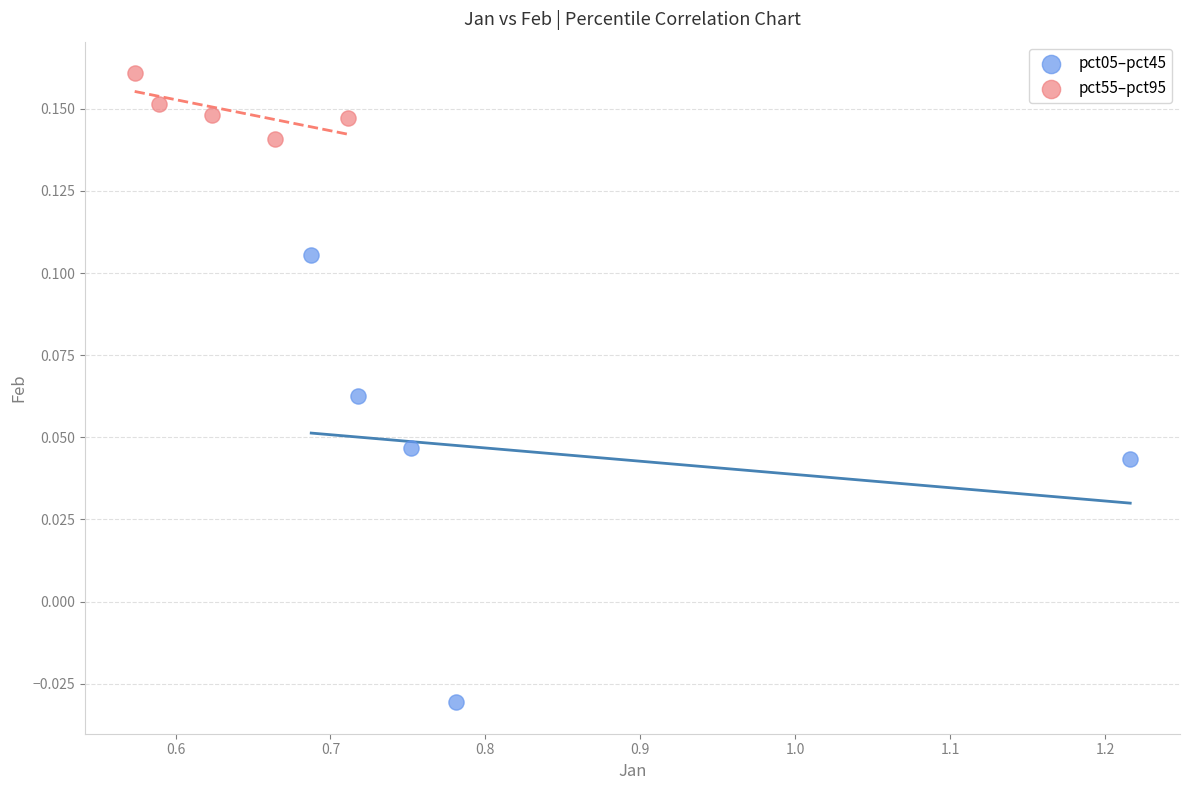

Which series reaches the maximum Y coordinate?

pct55–pct95